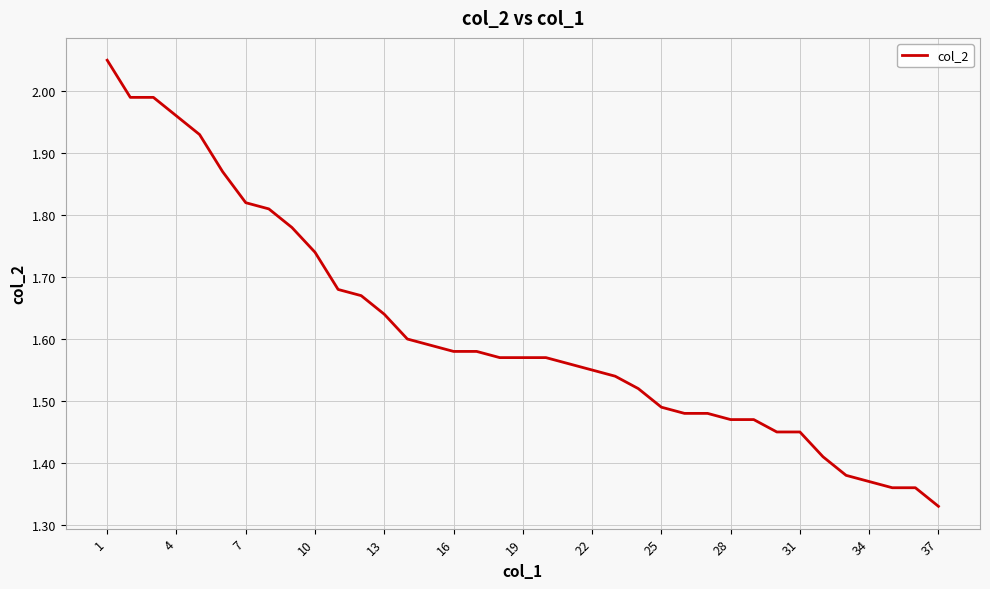

What is the difference between the maximum and minimum values?

0.7